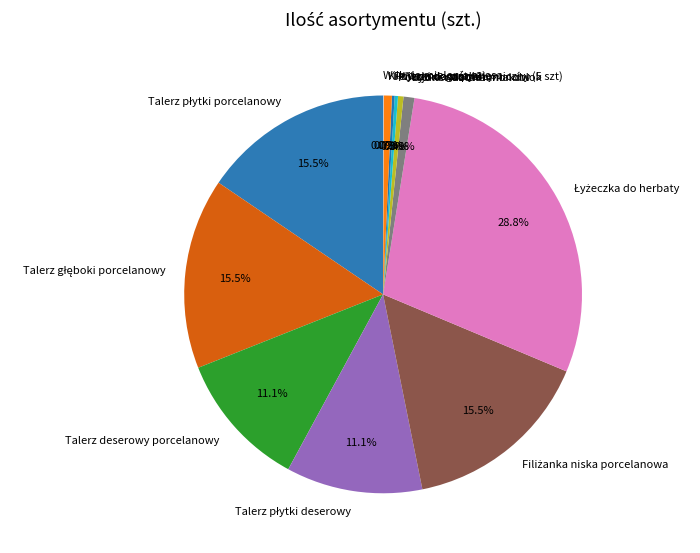

How much of the chart is everything except Waza do zupy 3L?

99.6%